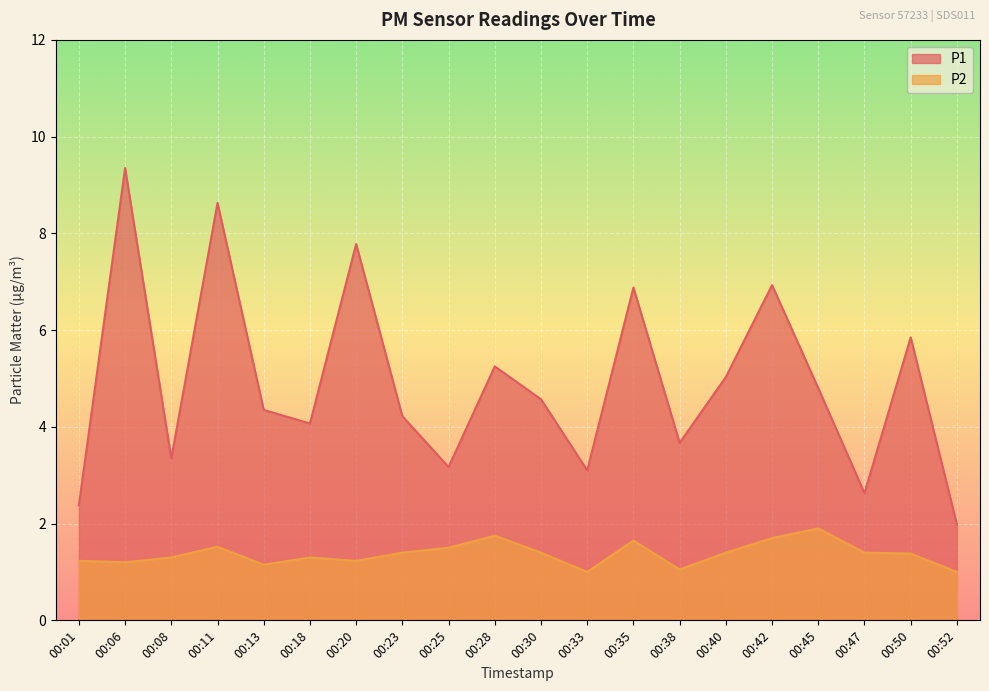

What is the minimum value for P2?

1.0